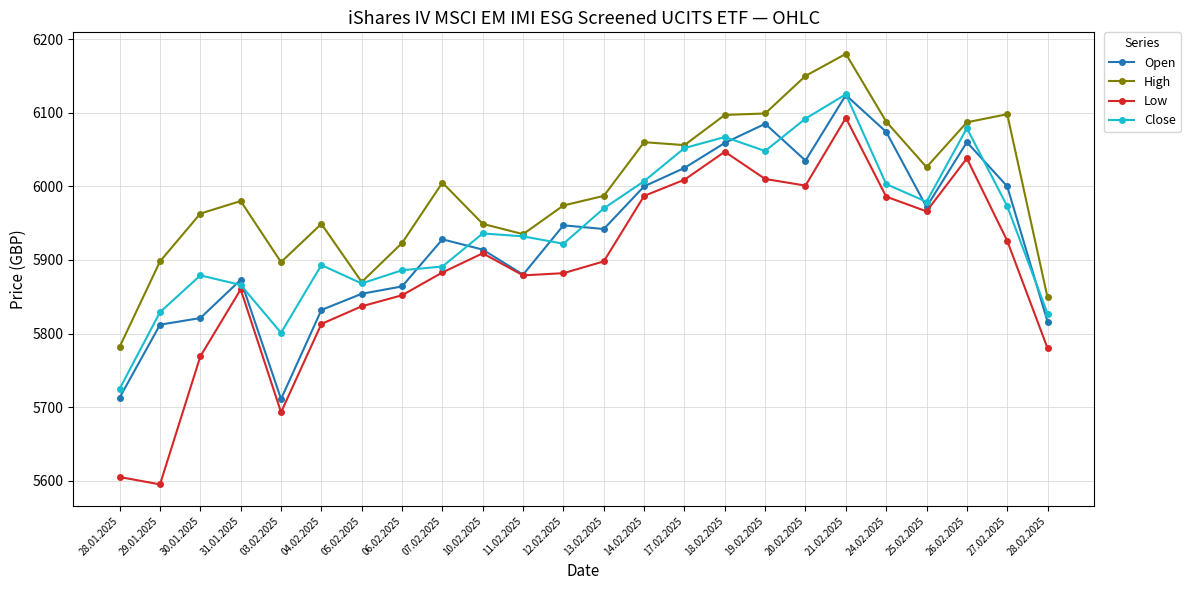

The value of Close at 27.02.2025 is 5973. True or false?

True